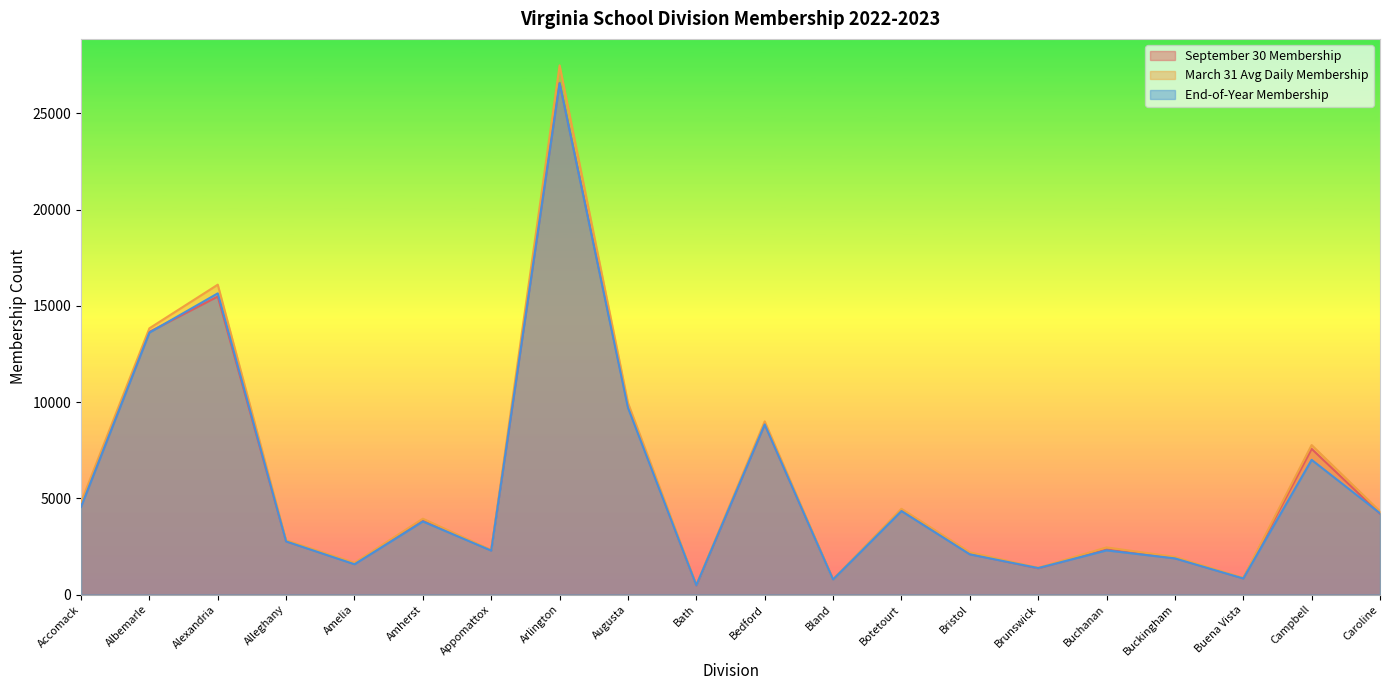

Reading left to right, transcribe all the data shown in this chart.

September 30 Membership: Accomack=4594.0	Albemarle=13645.0	Alexandria=15482.0	Alleghany=2765.0	Amelia=1596.0	Amherst=3842.0	Appomattox=2295.0	Arlington=26585.0	Augusta=9776.0	Bath=473.0	Bedford=8849.0	Bland=787.0	Botetourt=4391.0	Bristol=2104.0	Brunswick=1363.0	Buchanan=2342.0	Buckingham=1892.0	Buena Vista=846.0	Campbell=7568.0	Caroline=4198.0
March 31 Avg Daily Membership: Accomack=4791.2	Albemarle=13832.0	Alexandria=16099.1	Alleghany=2819.3	Amelia=1649.4	Amherst=3939.1	Appomattox=2311.9	Arlington=27494.3	Augusta=9957.9	Bath=506.6	Bedford=8996.0	Bland=789.0	Botetourt=4454.3	Bristol=2194.8	Brunswick=1390.2	Buchanan=2447.8	Buckingham=1952.9	Buena Vista=866.8	Campbell=7765.5	Caroline=4321.7
End-of-Year Membership: Accomack=4550.0	Albemarle=13610.0	Alexandria=15648.0	Alleghany=2758.0	Amelia=1572.0	Amherst=3796.0	Appomattox=2281.0	Arlington=26566.0	Augusta=9708.0	Bath=483.0	Bedford=8837.0	Bland=779.0	Botetourt=4335.0	Bristol=2086.0	Brunswick=1375.0	Buchanan=2294.0	Buckingham=1876.0	Buena Vista=834.0	Campbell=6997.0	Caroline=4222.0